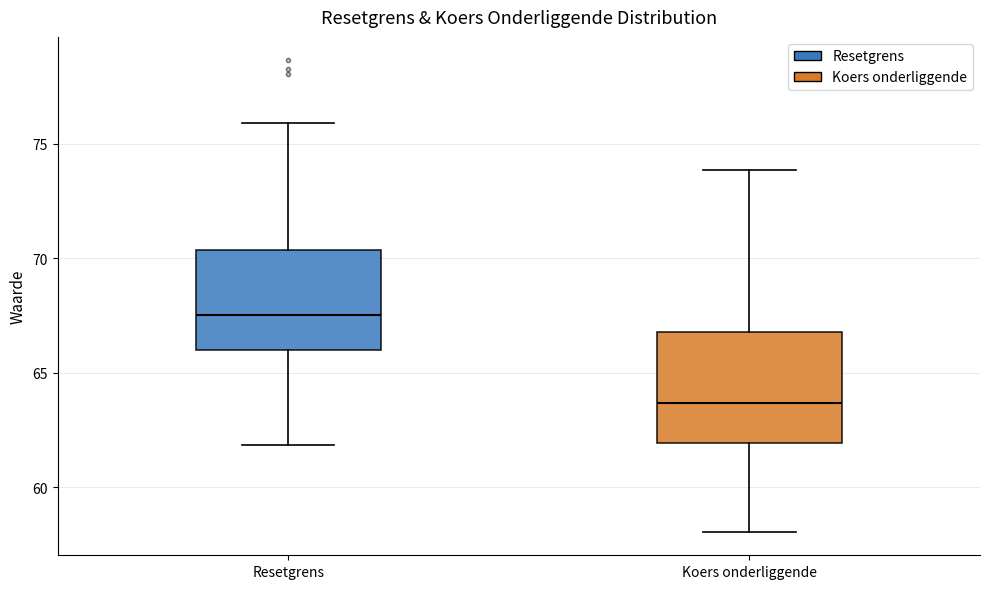

Reading left to right, transcribe this box plot: for each box, give where its median line is, the range the box spans, and where its two whiskers end, as read against the y-axis. The values are not printed on the chart, so give them approximately, as read against the axis.

Resetgrens: median 67.5, box 66.0 to 70.5, whiskers 62.0 to 76.0
Koers onderliggende: median 63.5, box 62.0 to 67.0, whiskers 58.0 to 74.0